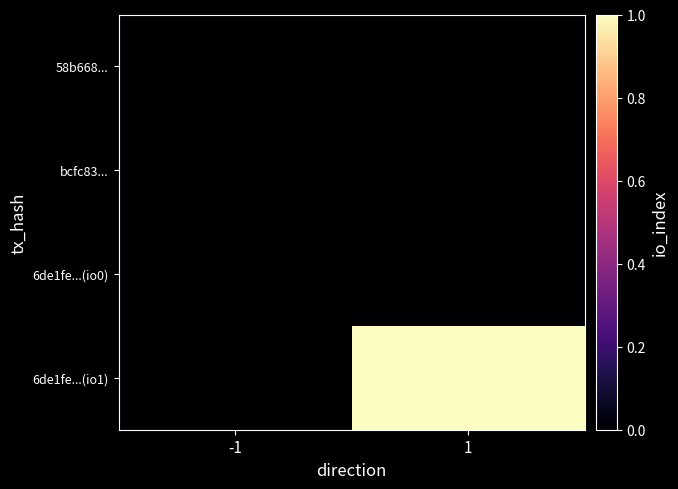

Between 1 and -1, which is larger?

1